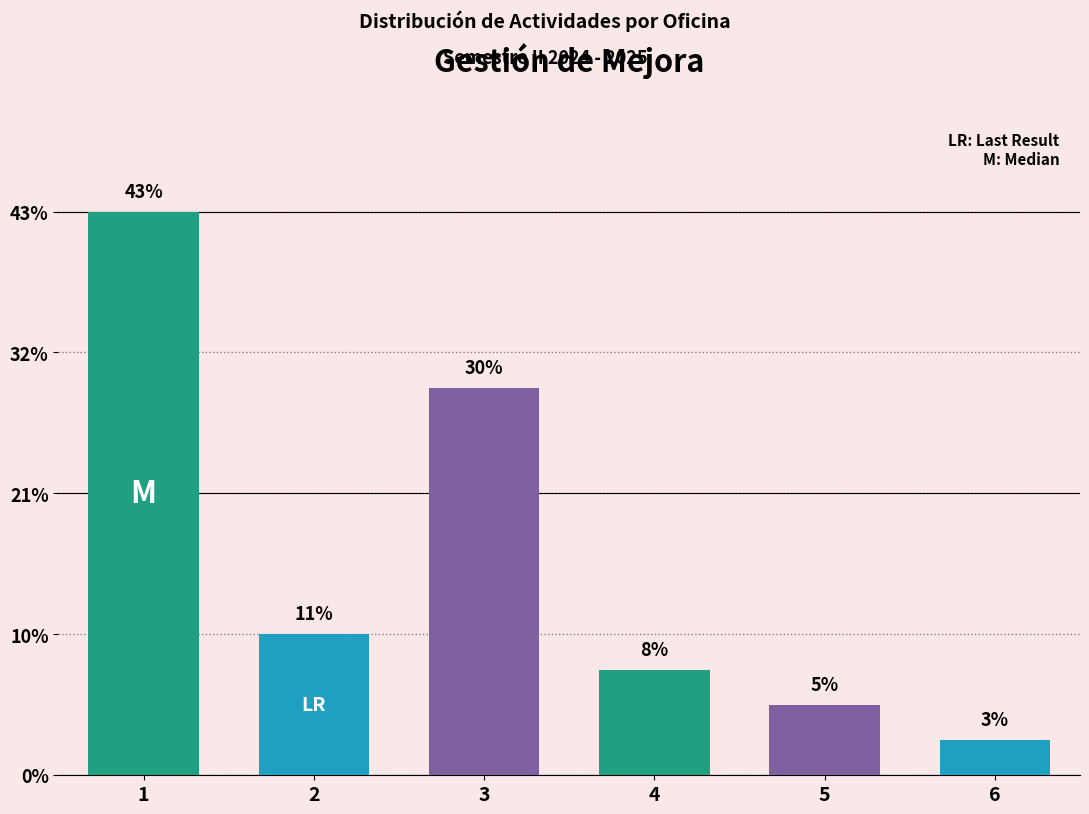

Does the chart contain any negative values?

No